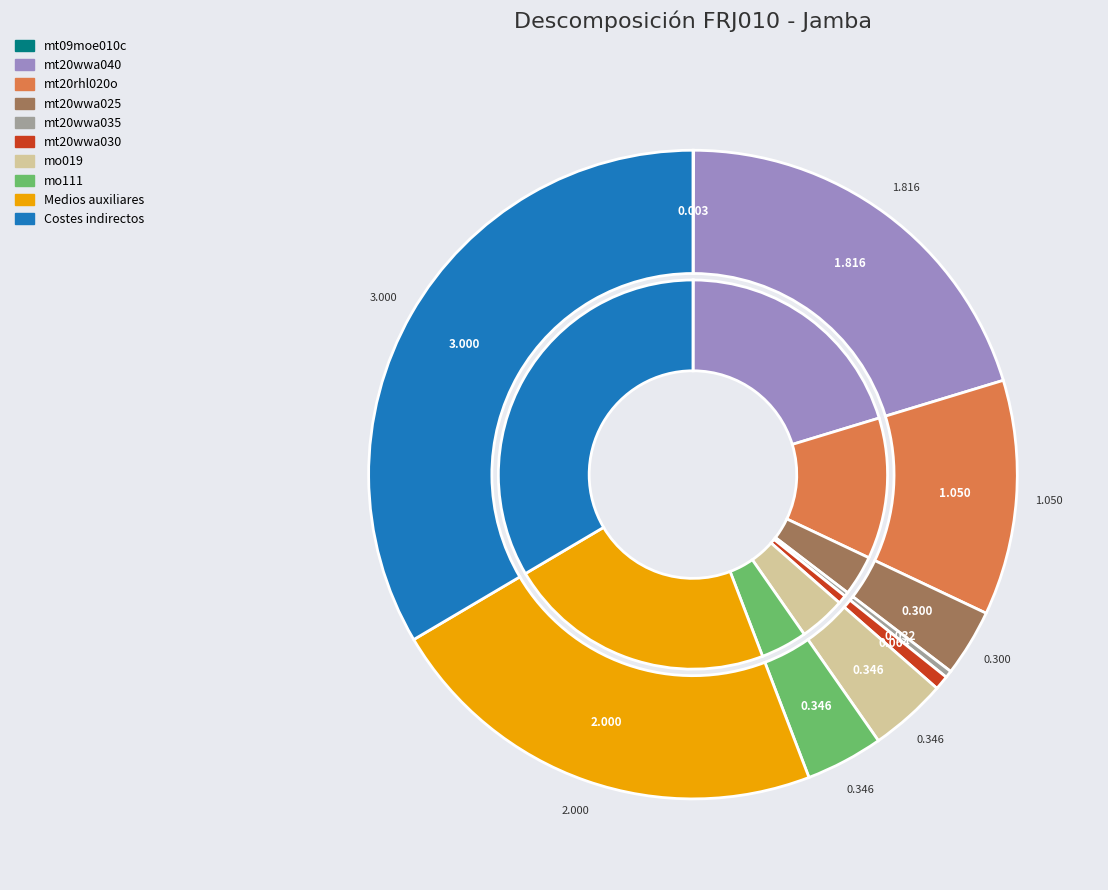

What percentage do mt20wwa035 and Medios auxiliares together represent?

22.7%